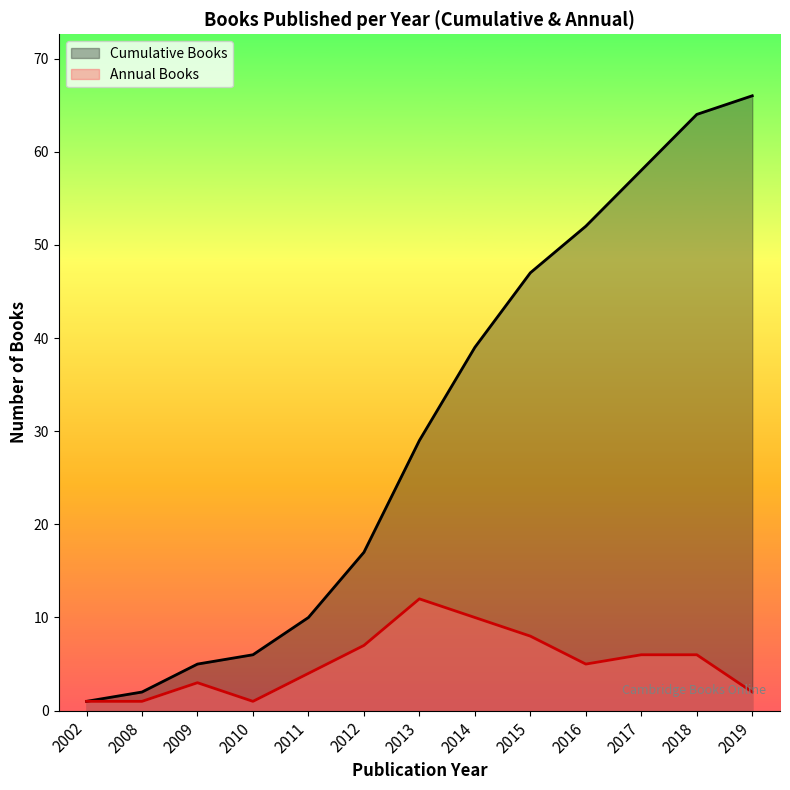

Rank the series at 2018 from highest to lowest value.

Cumulative Books, Annual Books